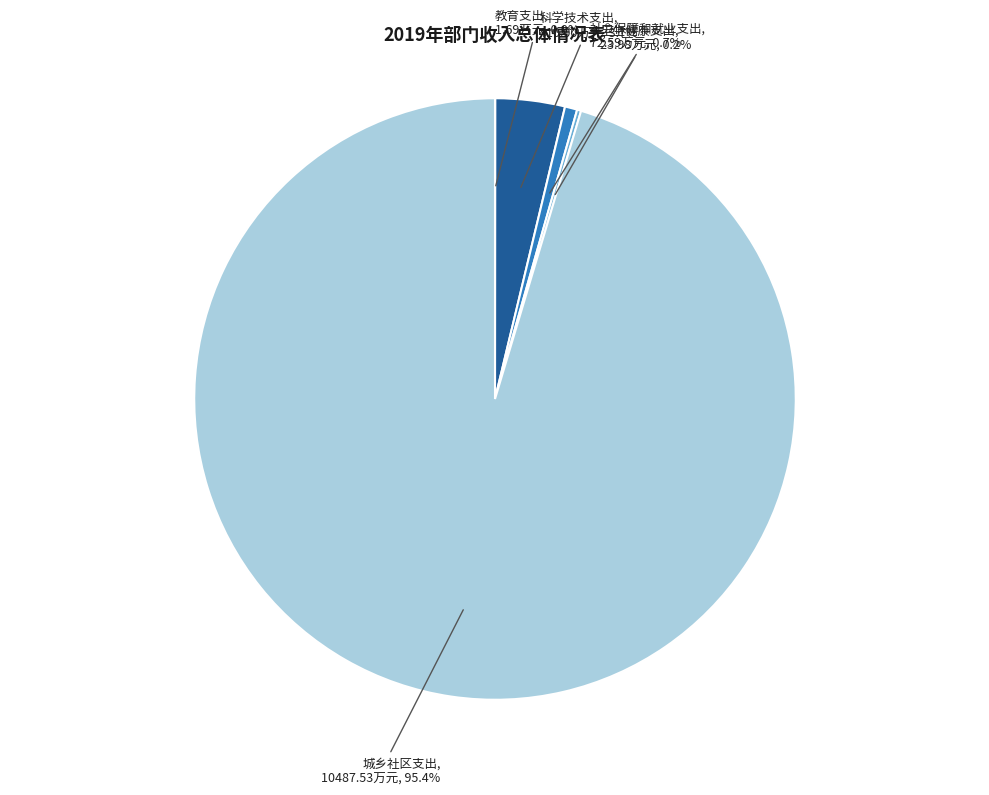

Between 社会保障和就业支出 and 科学技术支出, which is larger?

科学技术支出